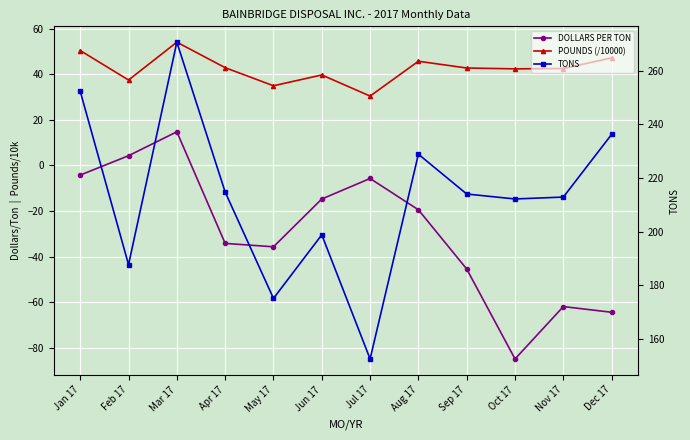

At how many categories does at least one series exceed 224?

4